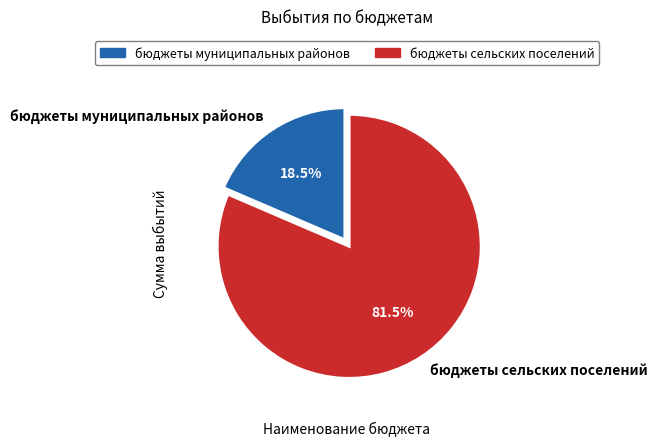

How many slices are in this pie chart?

2